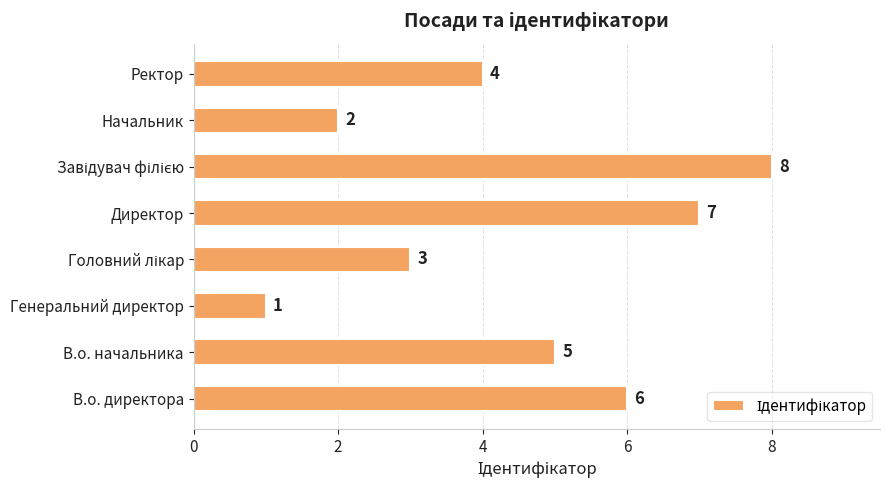

How many categories are shown in the chart?

8